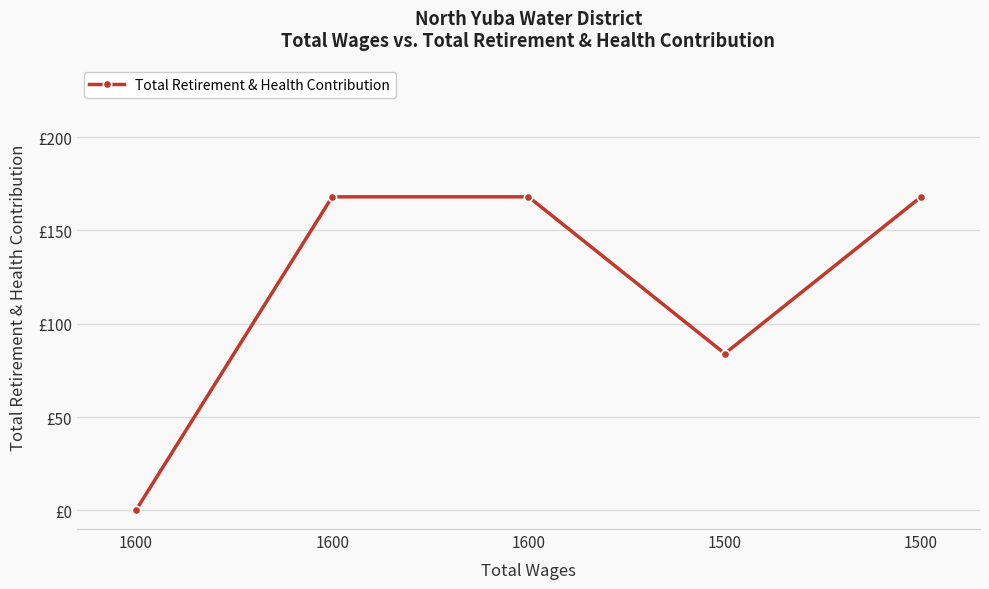

What is the ratio of the value at 1600 to the value at 1500?

2.0